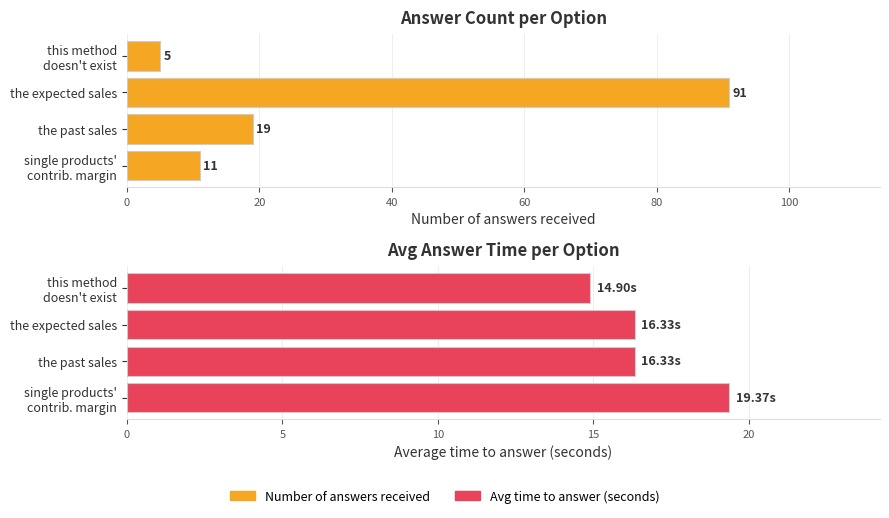

What is the minimum value for Number of answers received?

5.0